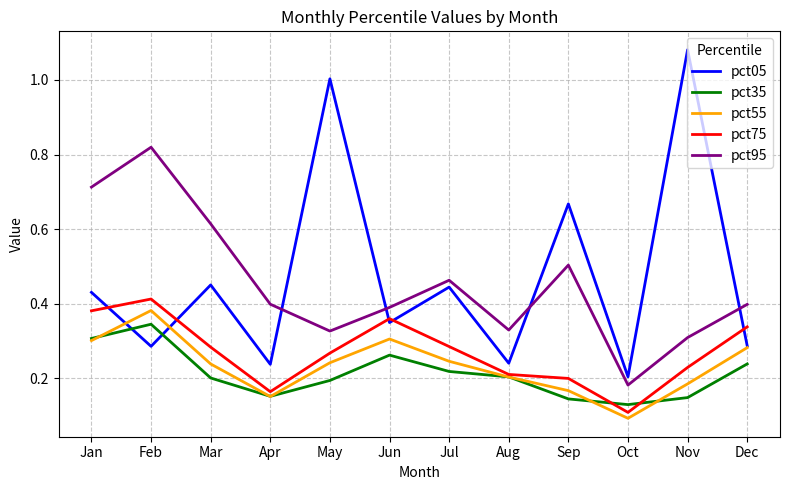

True or false: pct95 and pct55 intersect in this chart.

False